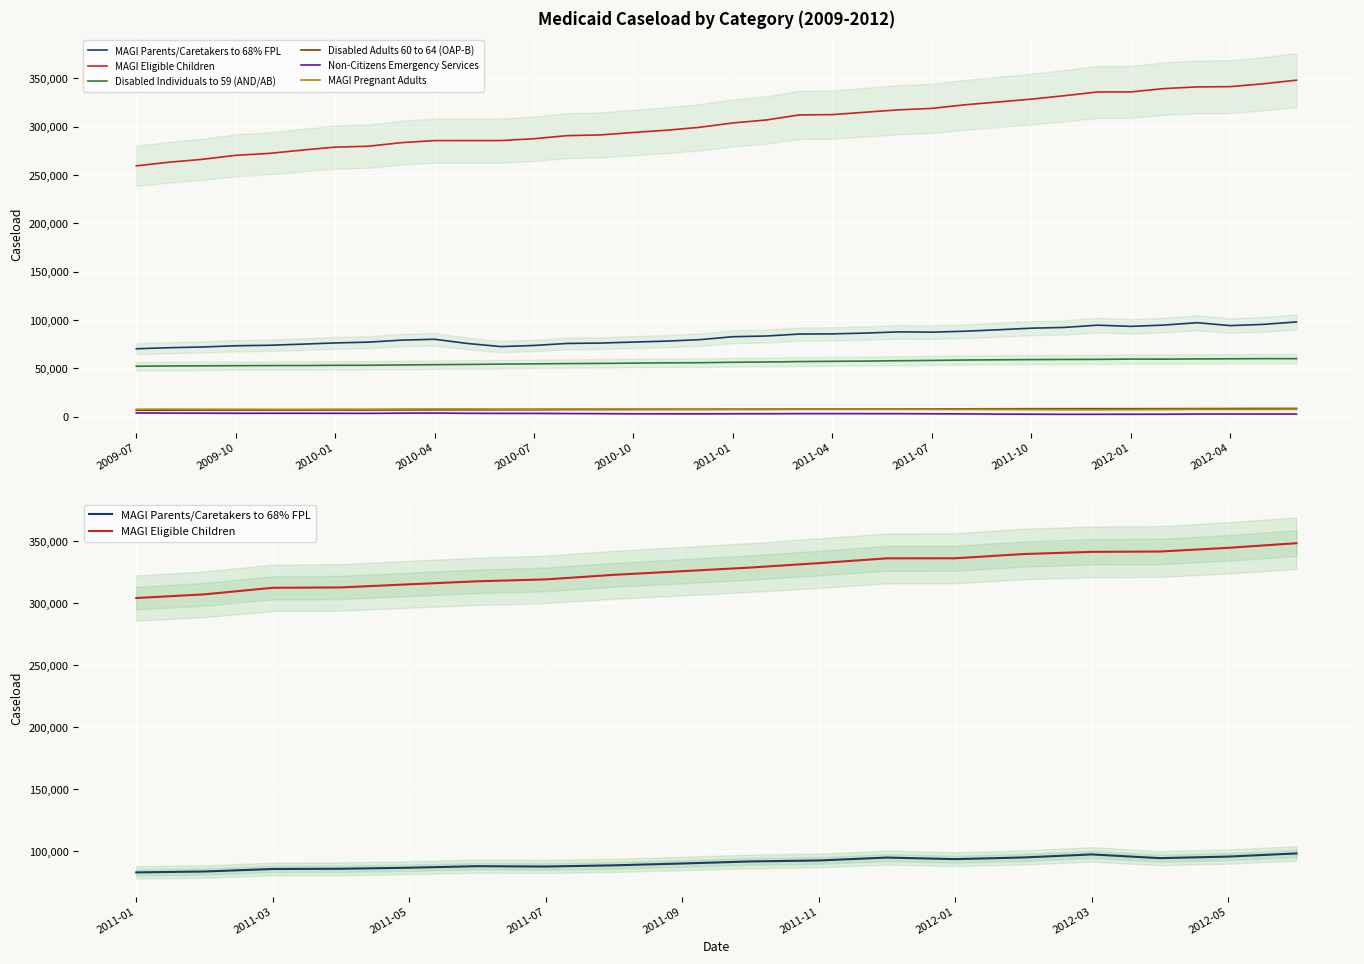

Rank the categories by Non-Citizens Emergency Services value from lowest to highest.

2011-11, 2011-12, 2012-01, 2012-02, 2011-10, 2011-09, 2012-06, 2012-05, 2012-04, 2012-03, 2011-08, 2010-12, 2010-11, 2010-10, 2011-07, 2011-01, 2011-02, 2011-06, 2010-09, 2011-05, 2011-03, 2011-04, 2010-08, 2010-07, 2010-06, 2010-02, 2010-01, 2010-05, 2009-12, 2009-11, 2009-10, 2009-09, 2010-03, 2010-04, 2009-08, 2009-07